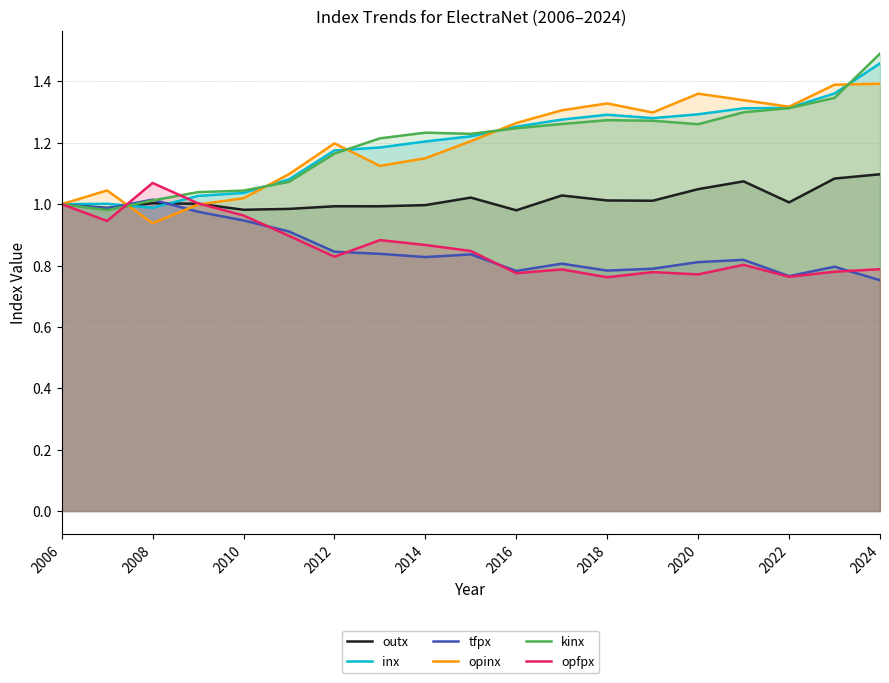

After their last crossing, which series has the higher values: kinx or tfpx?

kinx